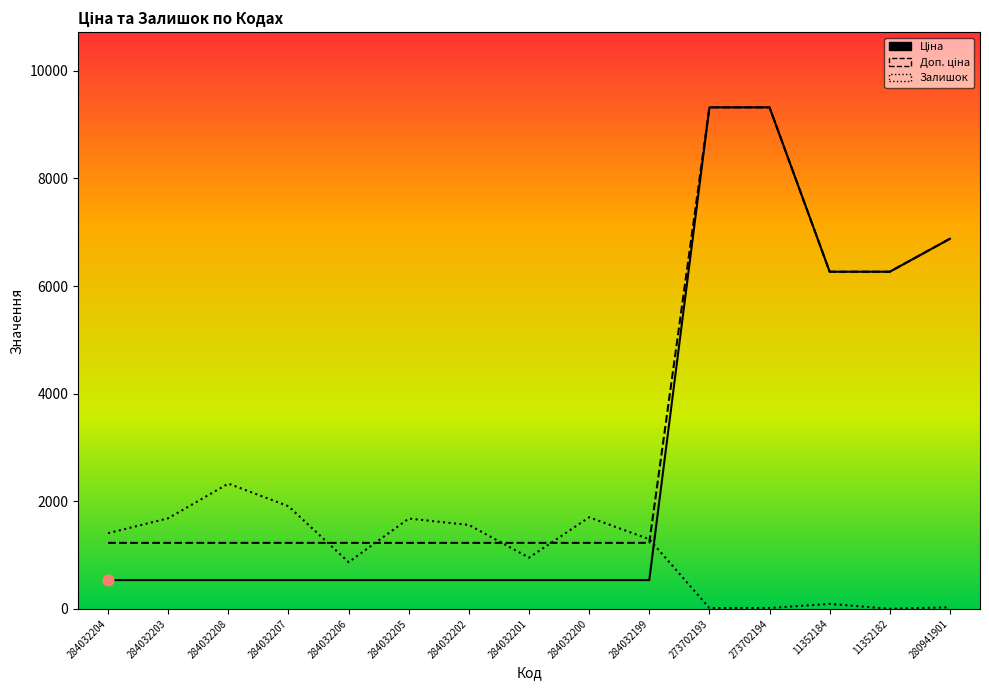

At how many categories does at least one series exceed 1205?

15